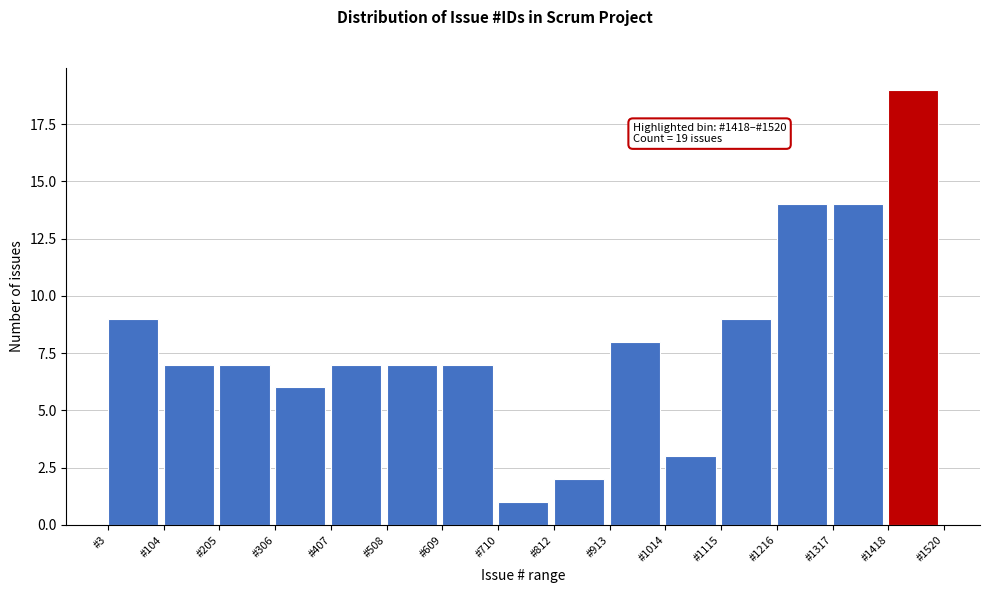

Over which range of the x-axis is the bar tallest?

1420 to 1520